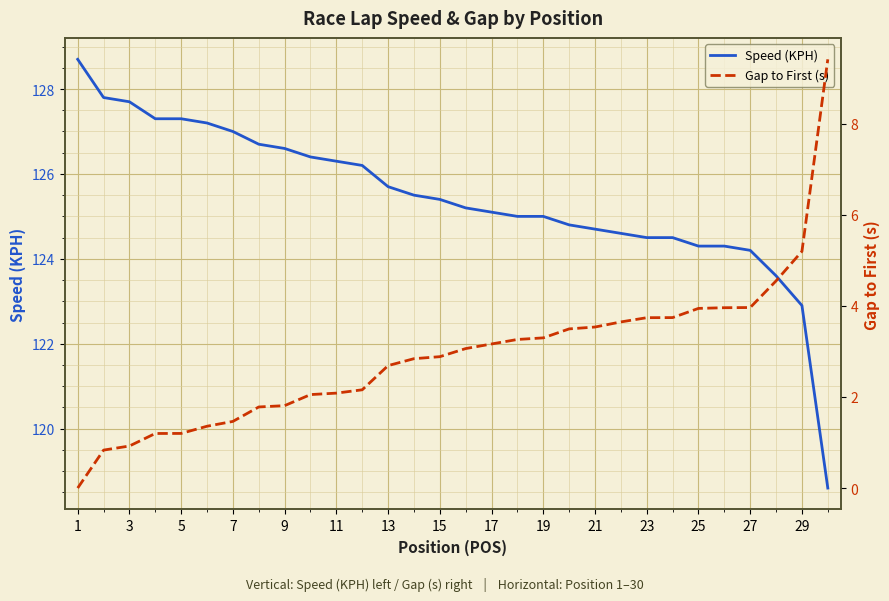

What is the minimum value for Speed (KPH)?

118.6